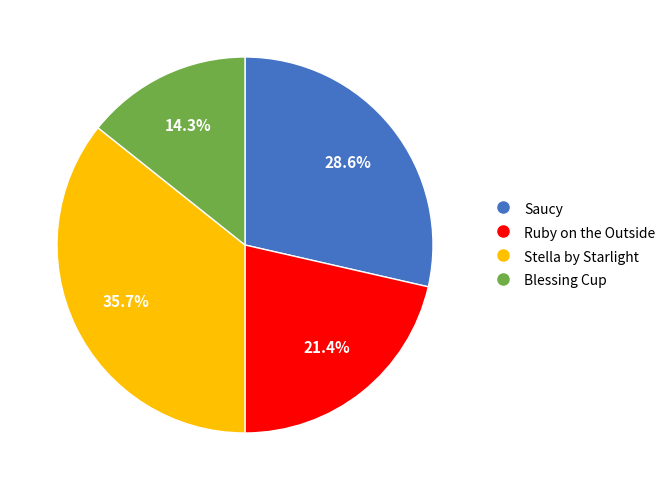

Does Stella by Starlight account for over 50% of the chart?

No